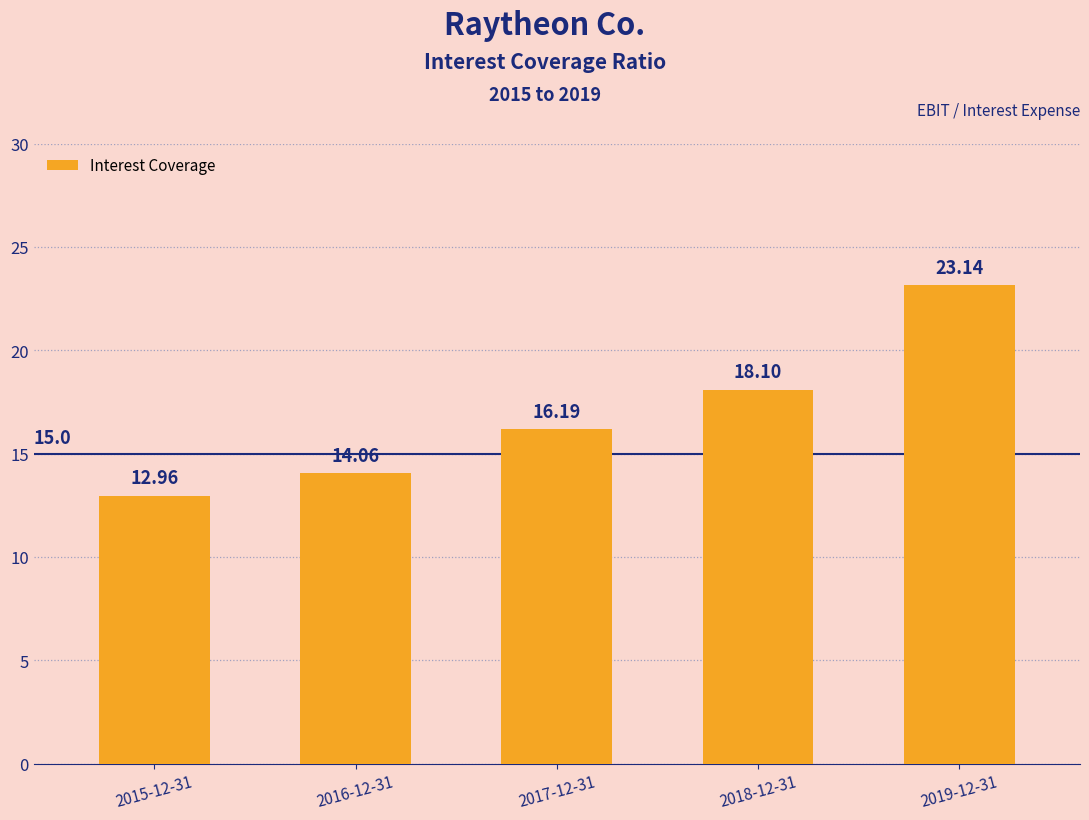

Which has a higher value, 2015-12-31 or 2019-12-31?

2019-12-31